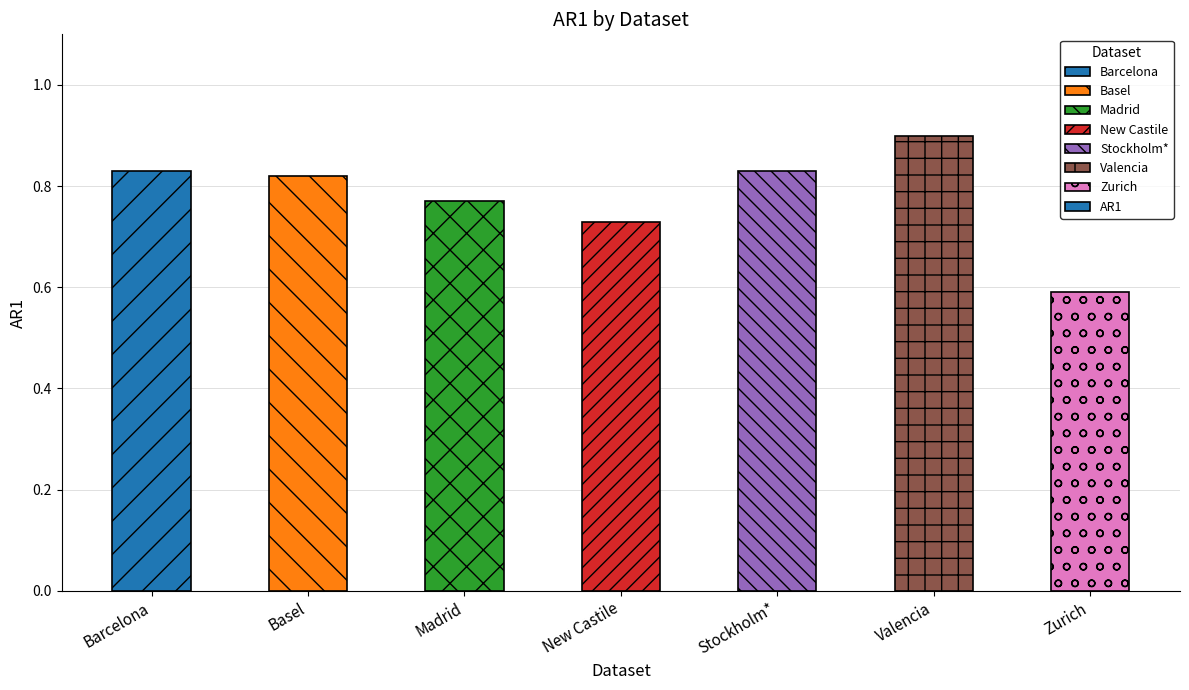

Which category has the highest value across all series?

Valencia